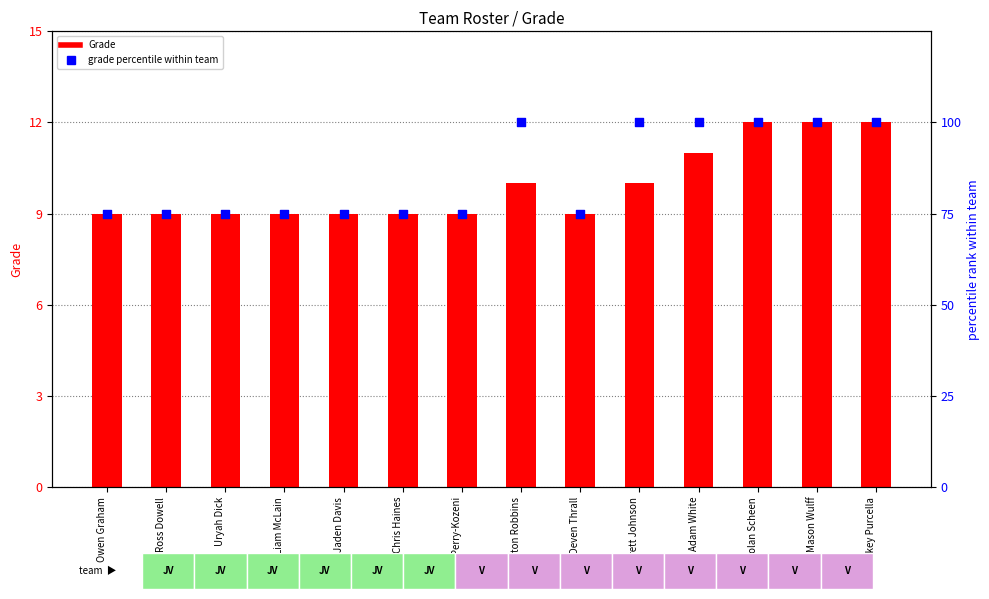

At how many categories does at least one series exceed 20?

14